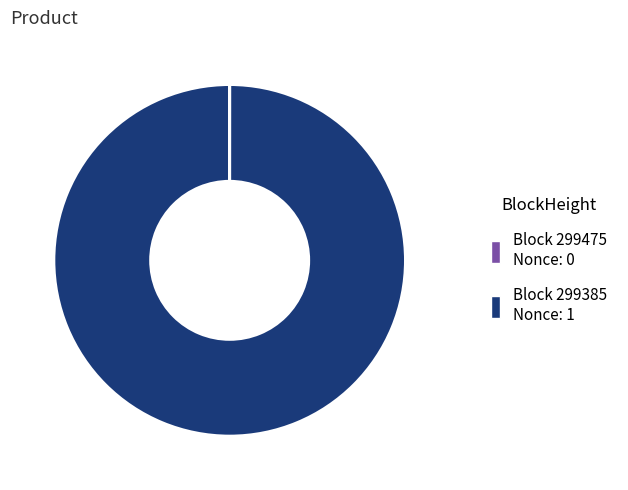

Is there any slice that represents more than half of the pie?

Yes